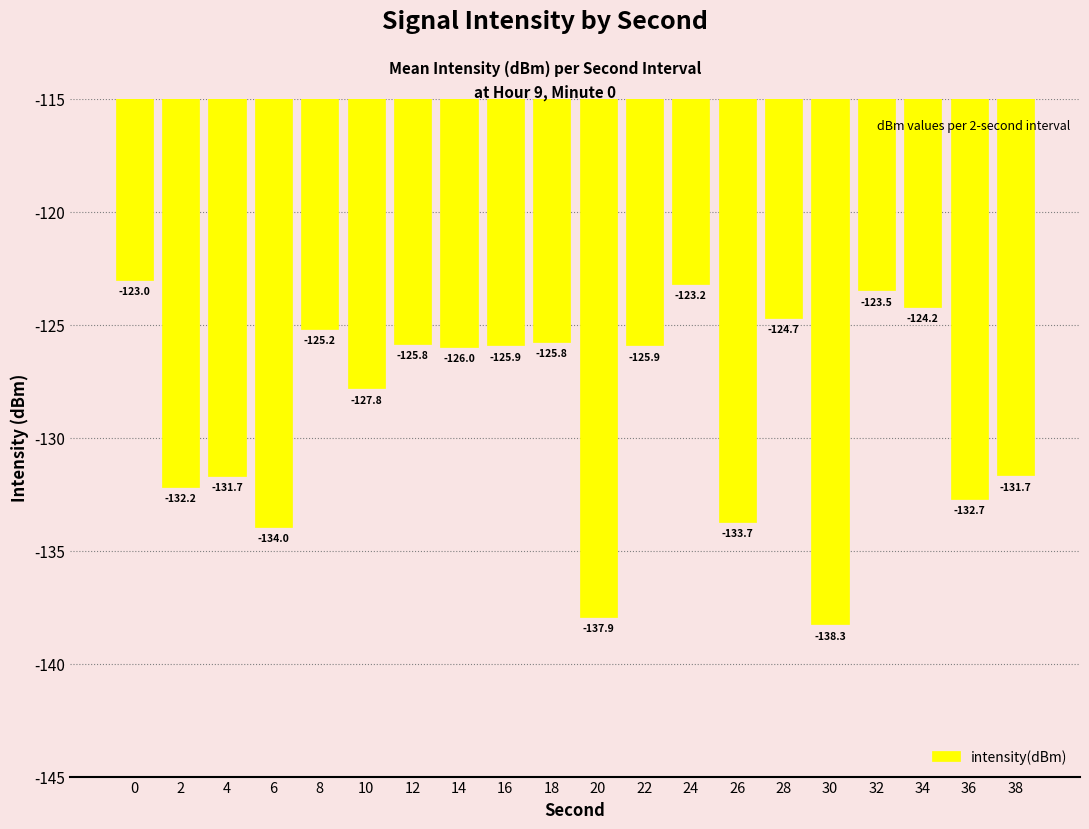

At which category does the chart reach its minimum across all series?

30